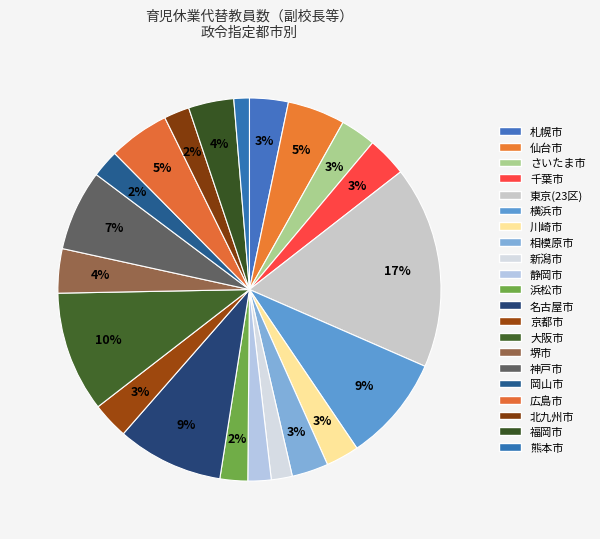

Is there a majority slice in this chart?

No